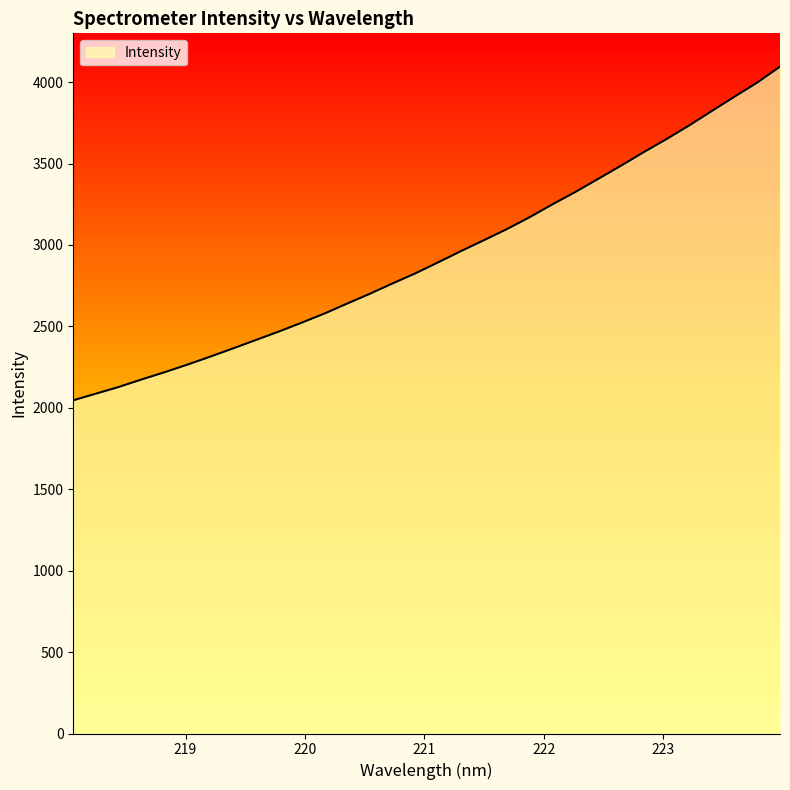

What is the smallest value displayed?

2046.4